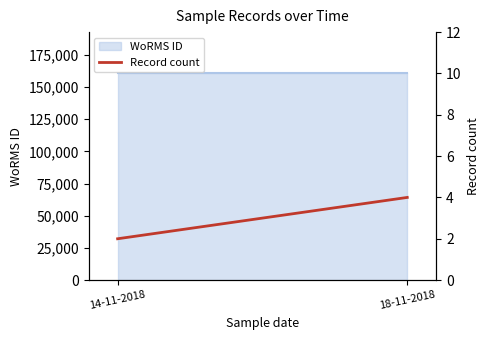

Reading right to left, list all the values displayed in this chart.

4	2